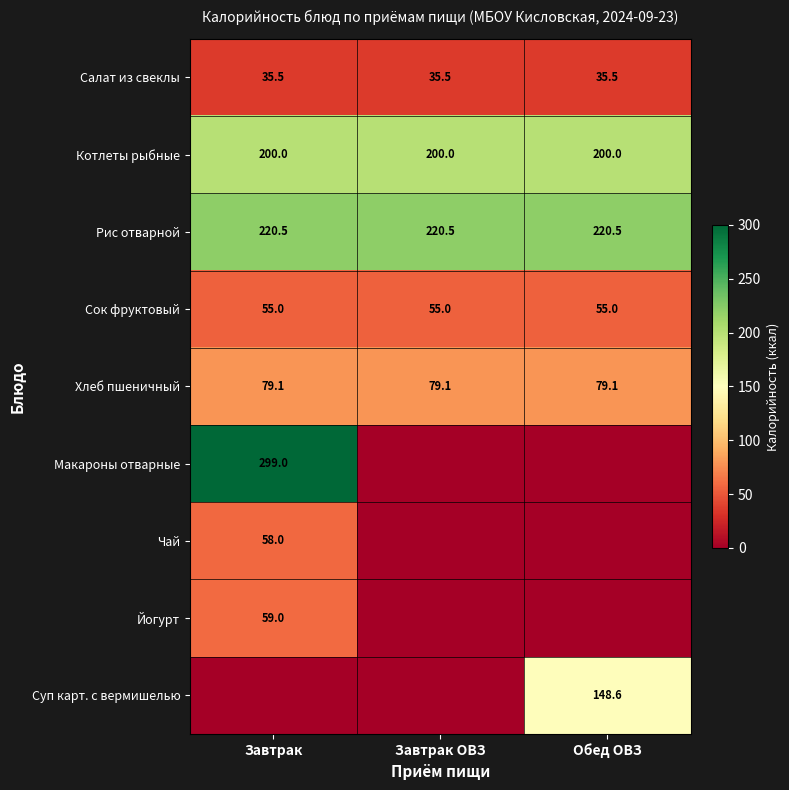

Between Завтрак and Обед ОВЗ, which is larger?

Завтрак